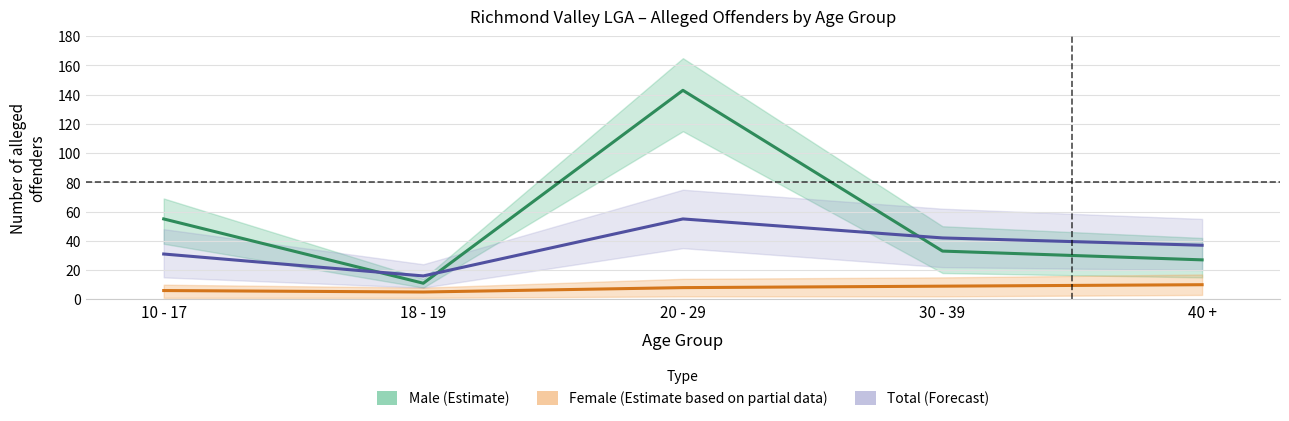

Reading right to left, what are all the values shown in this chart?

Male (Estimate): 27	33	143	11	55
Female (Estimate based on partial data): 10	9	8	5	6
Total (Forecast): 37	42	55	16	31